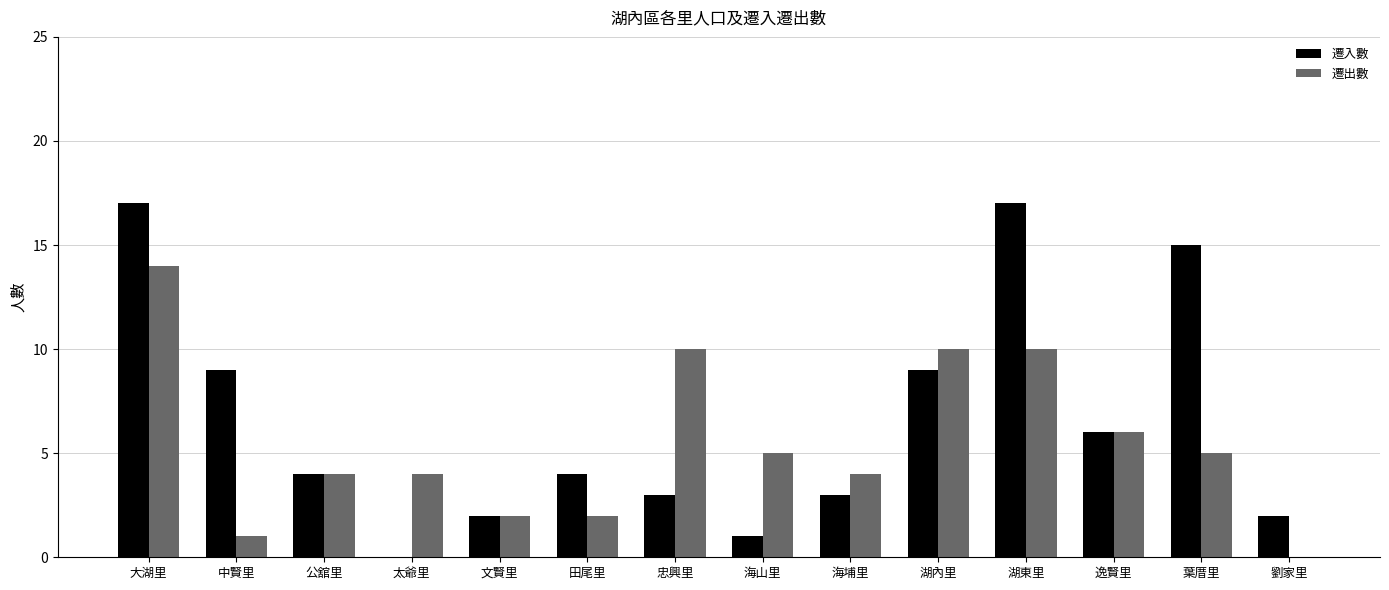

Which series changed the most between 大湖里 and 葉厝里?

遷出數